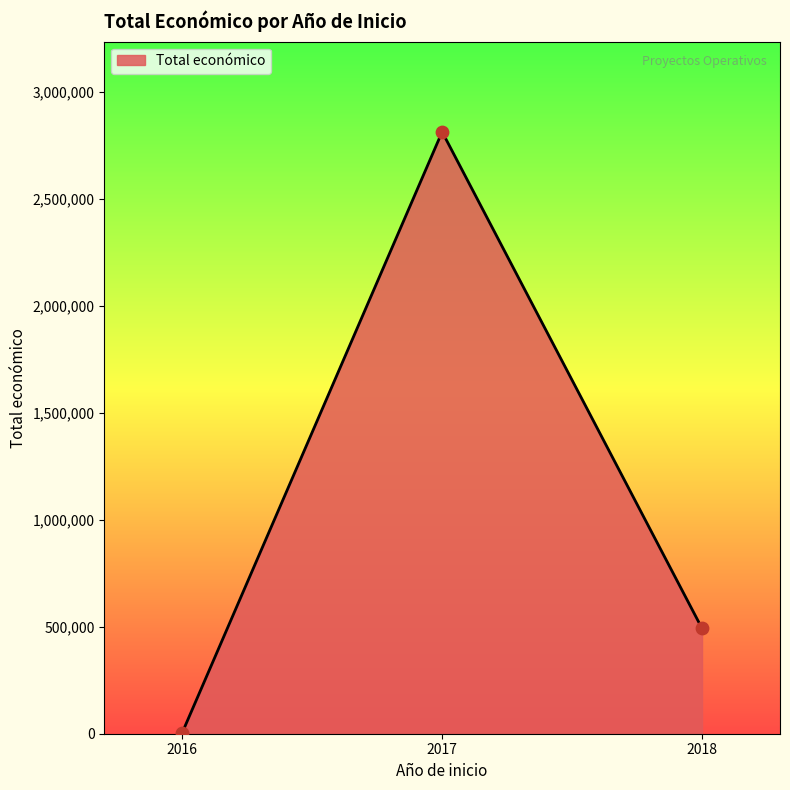

What is the ratio of the value at 2016 to the value at 2017?

0.0